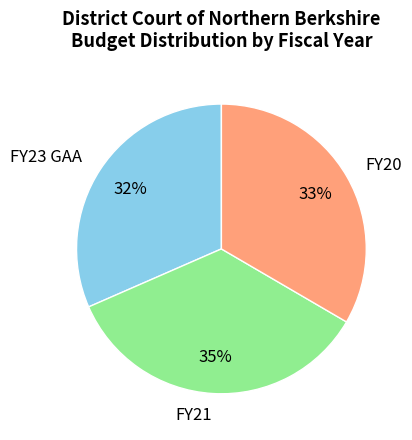

Which has a higher value, FY20 or FY23 GAA?

FY20